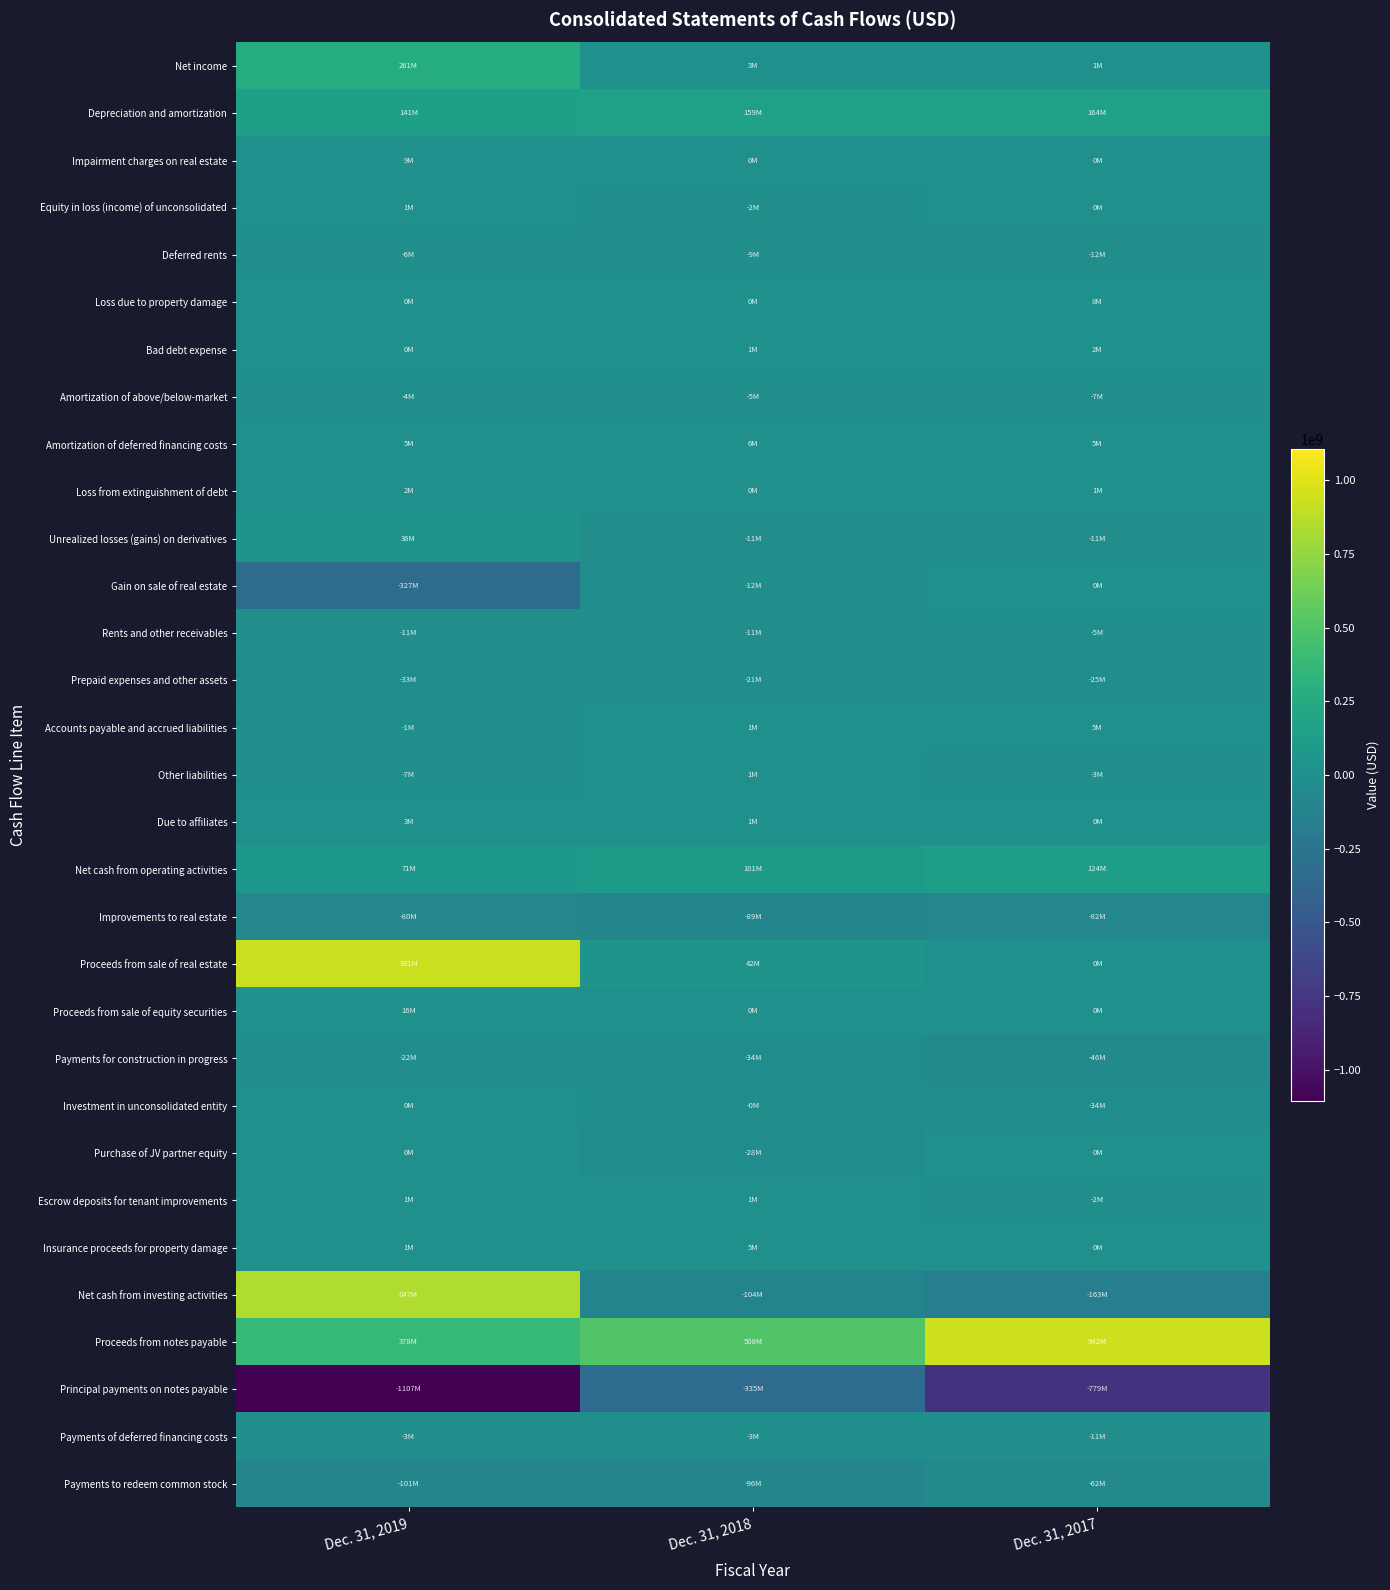

How many data points does each series have?

3